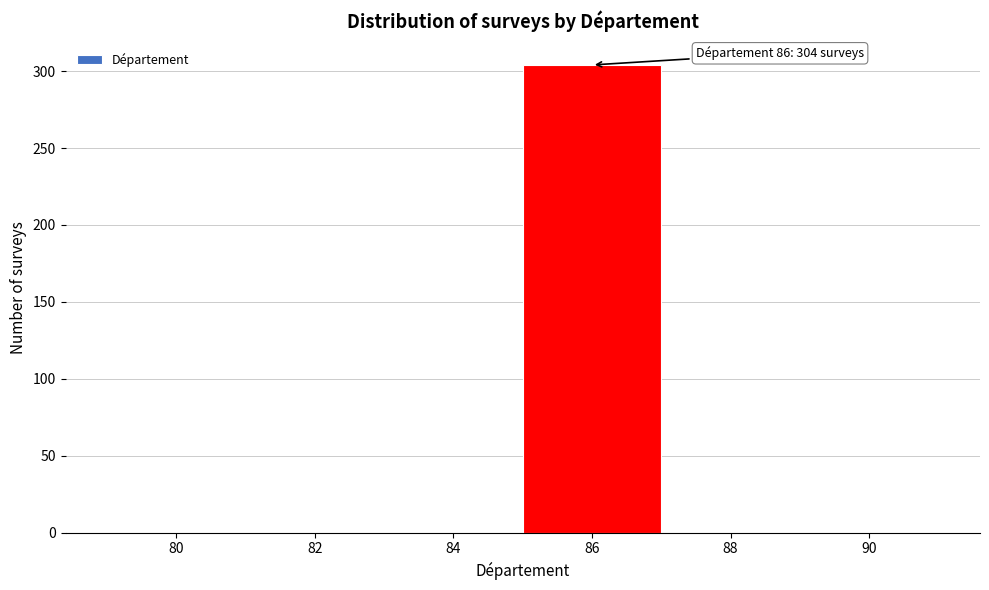

Reading right to left, extract all data points from this chart.

90=0	88=0	86=304	84=0	82=0	80=0